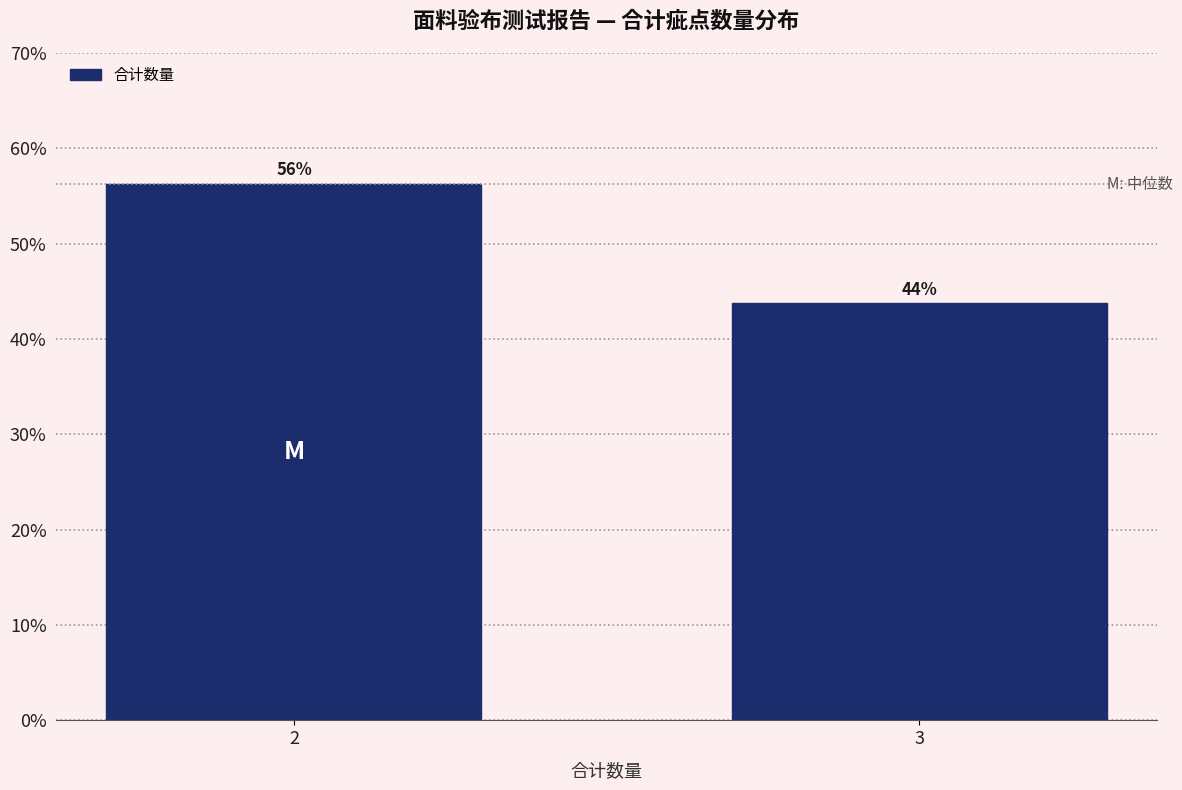

Does the chart contain any negative values?

No